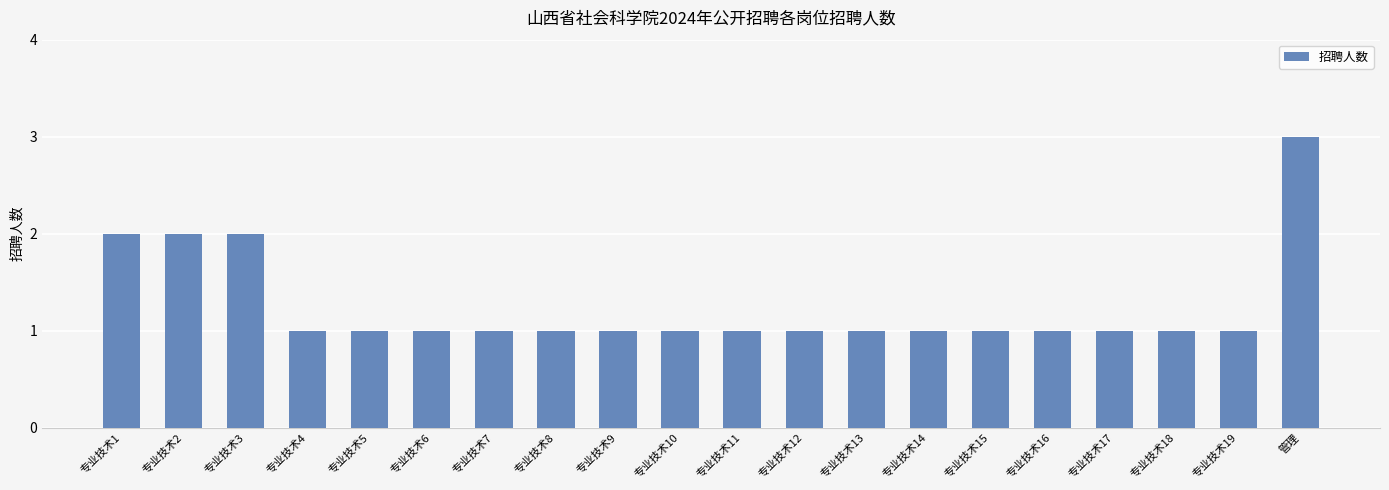

What is the change in value from 专业技术3 to 专业技术18?

-1